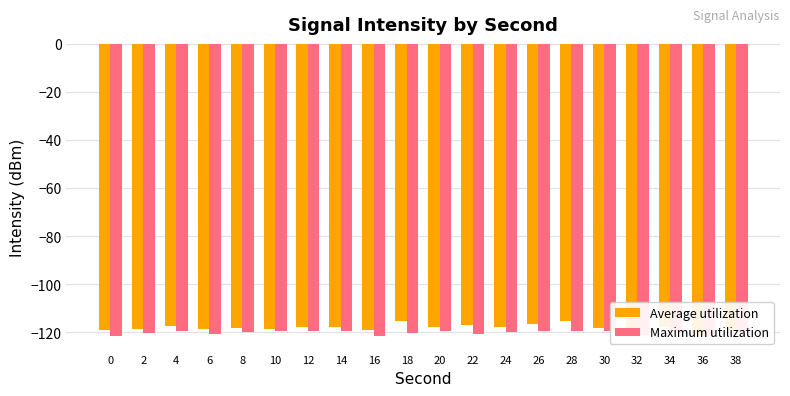

What is the minimum value shown in the chart?

-121.6